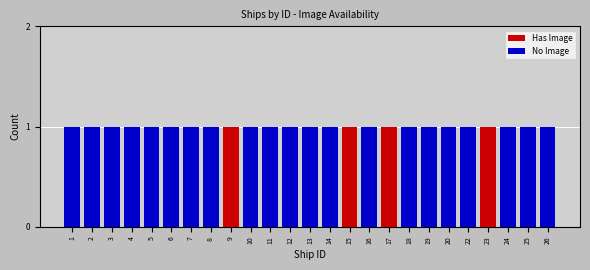

What is the sum of all Has Image values?

4